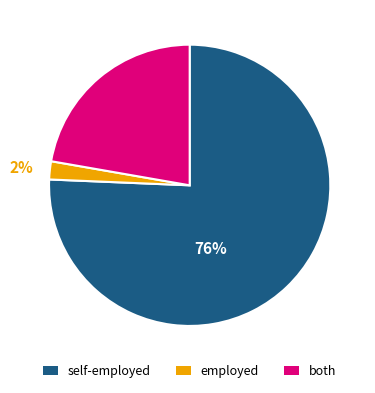

To the nearest percent, what portion does employed represent?

2%